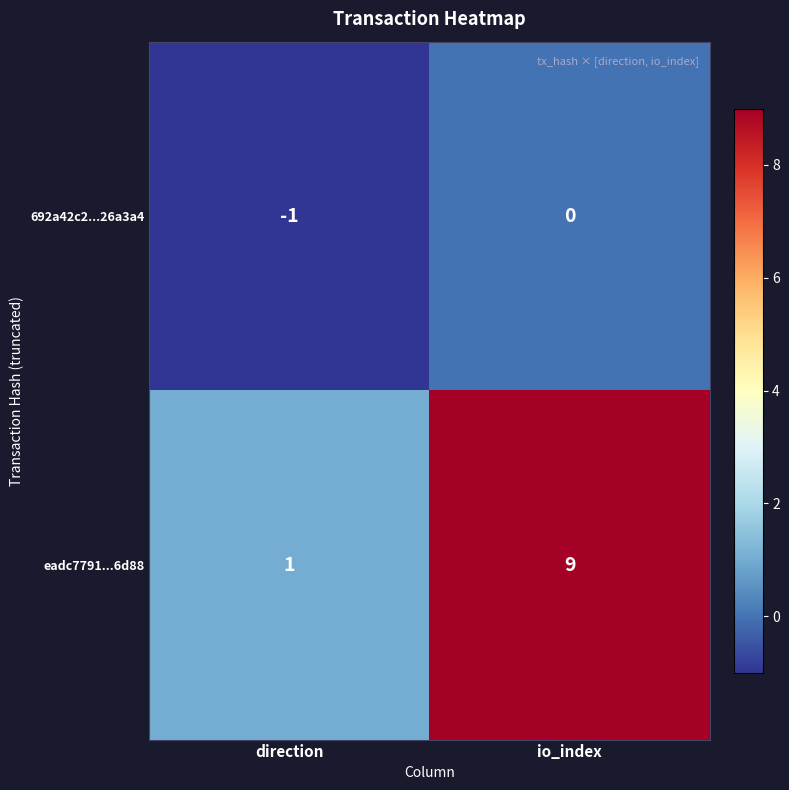

Which series has the largest range (max minus min)?

eadc7791...6d88